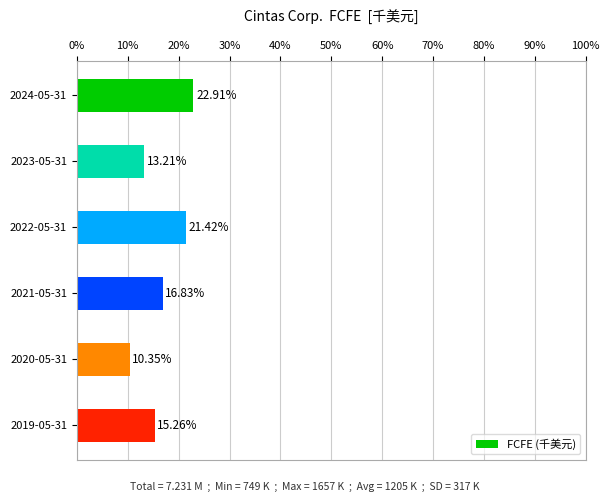

How many data points are above 16?

3